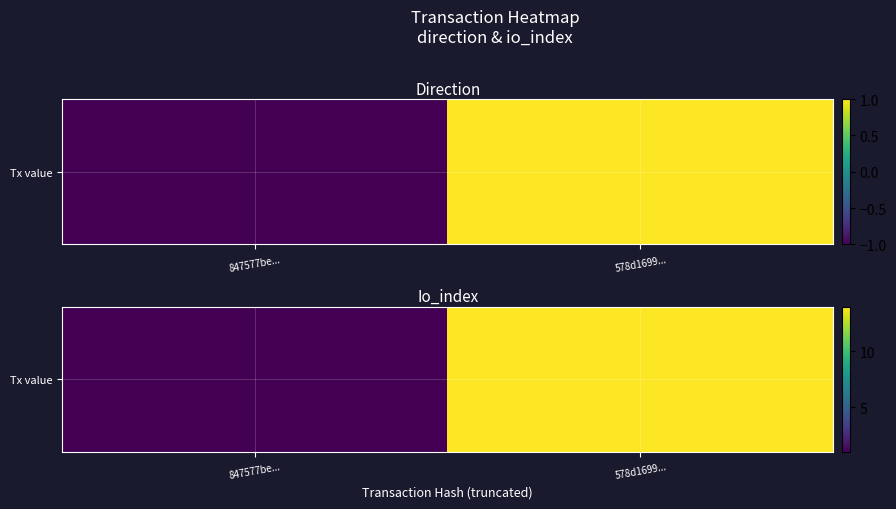

Count the values in the range 1 to 14.

2